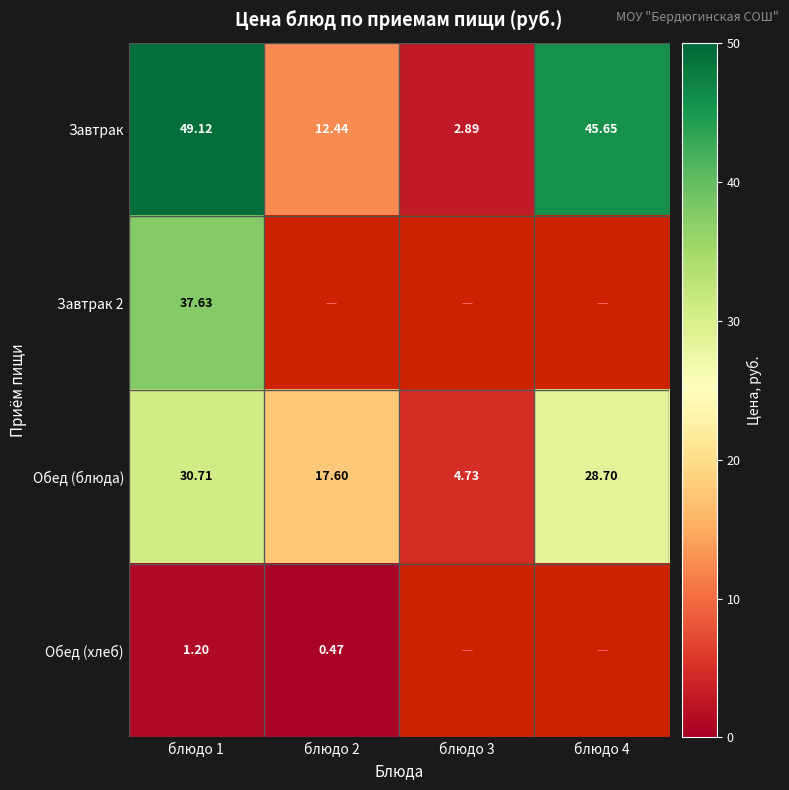

At which category is the sum across all series the highest?

блюдо 1